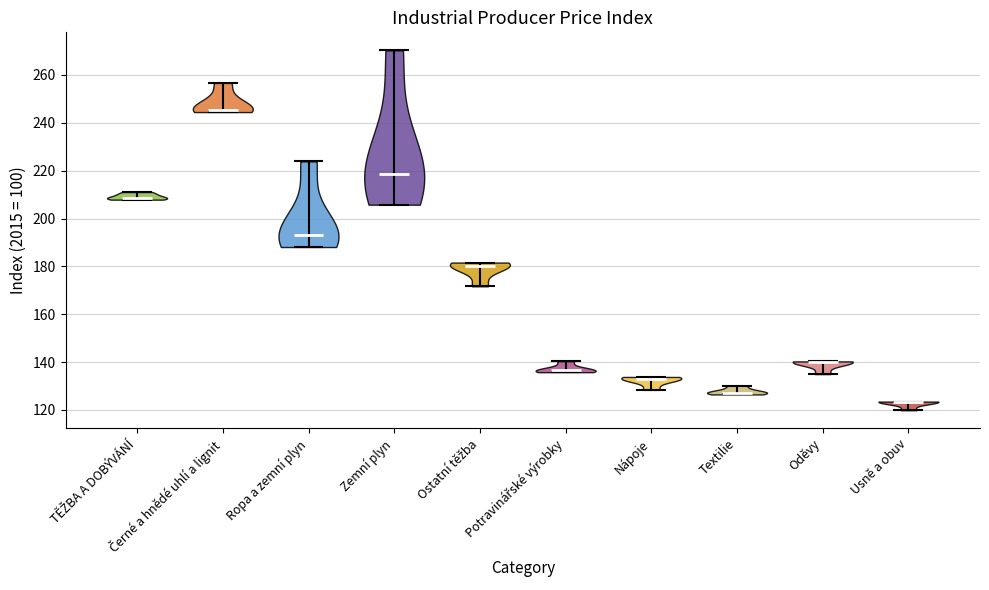

Reading left to right, read every violin against the y-axis: where its median line is, and the lowest and highest points it reaches. The values are not printed on the chart, so give them approximately, as read against the axis.

TĚŽBA A DOBÝVÁNÍ: median line 208, lowest point 208, highest point 212
Černé a hnědé uhlí a lignit: median line 246, lowest point 244, highest point 256
Ropa a zemní plyn: median line 194, lowest point 188, highest point 224
Zemní plyn: median line 218, lowest point 206, highest point 270
Ostatní těžba: median line 180, lowest point 172, highest point 182
Potravinářské výrobky: median line 136, lowest point 136, highest point 140
Nápoje: median line 134, lowest point 128, highest point 134
Textilie: median line 128, lowest point 126, highest point 130
Oděvy: median line 140, lowest point 136, highest point 140
Usně a obuv: median line 124, lowest point 120, highest point 124